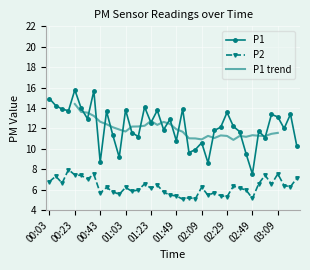

At which category does P1 reach its first local peak?

00:23